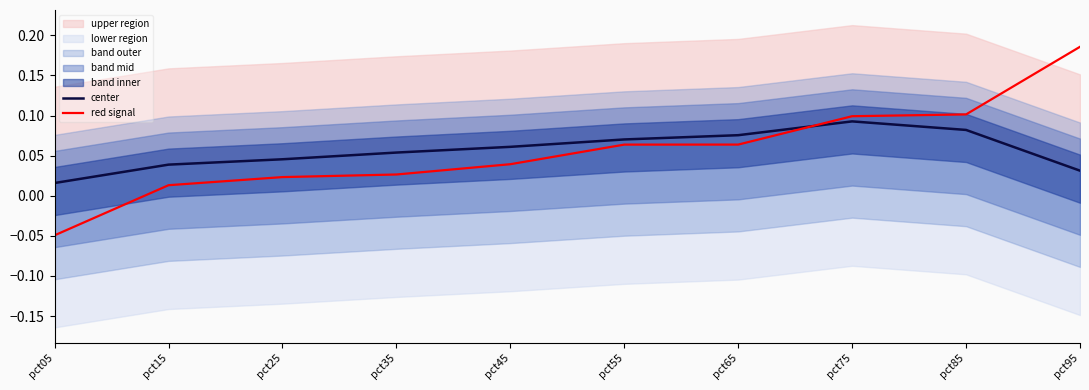

Which category has the lowest value in the red signal series?

pct05